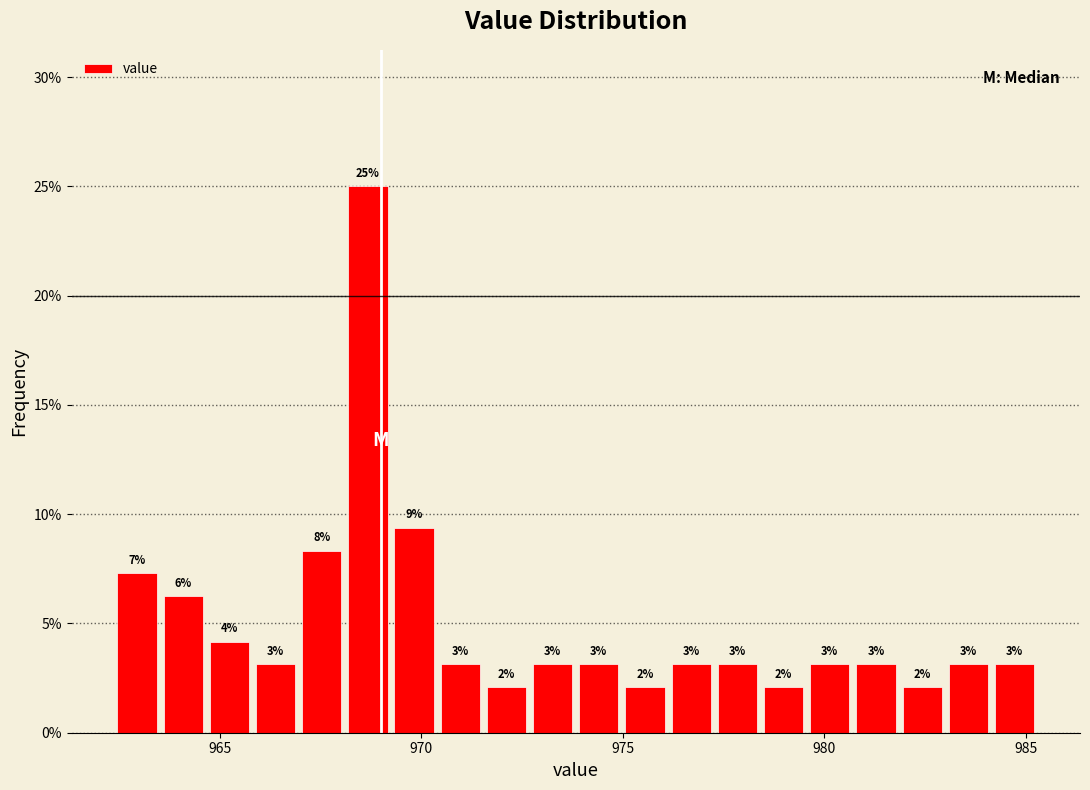

Read against the x-axis, roughly where is the centre of the tallest bar?

968.5